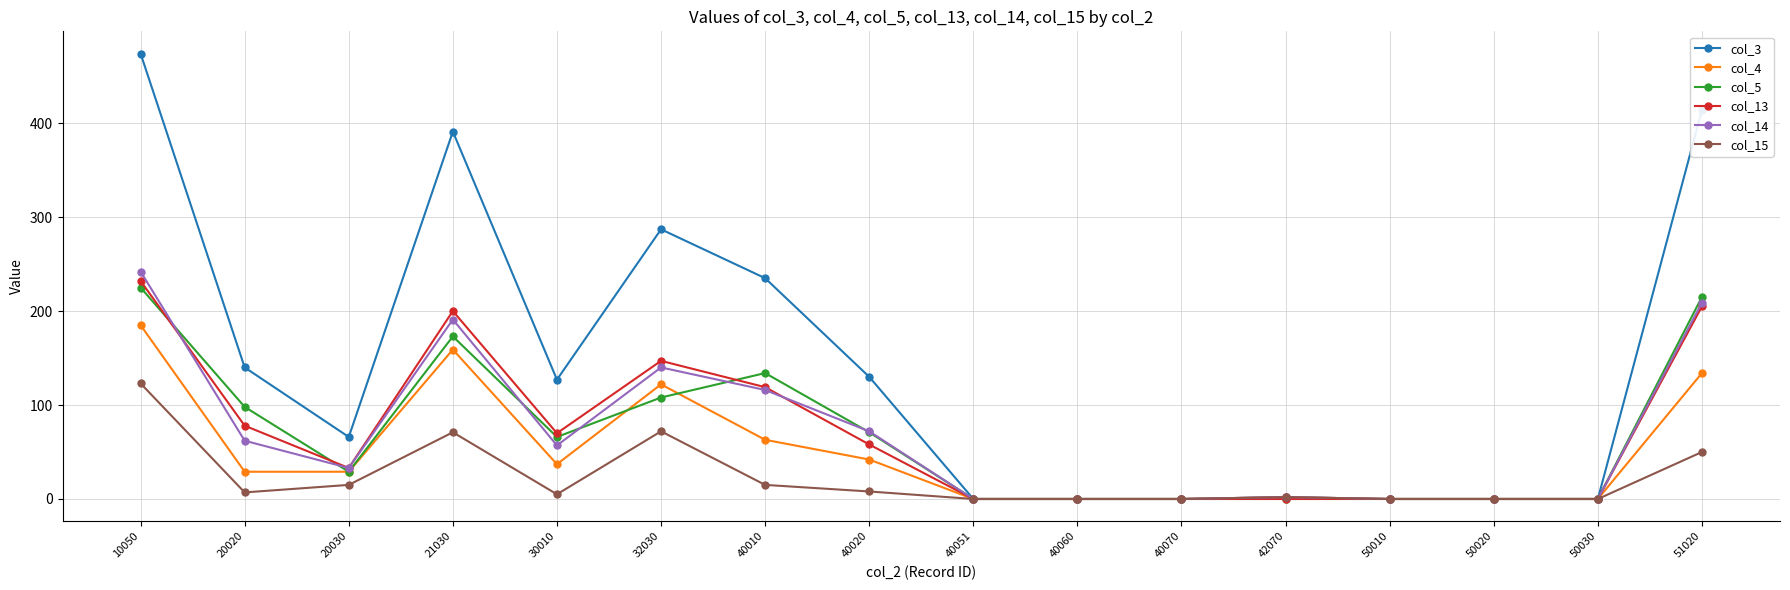

At which category does col_5 reach its first local peak?

21030